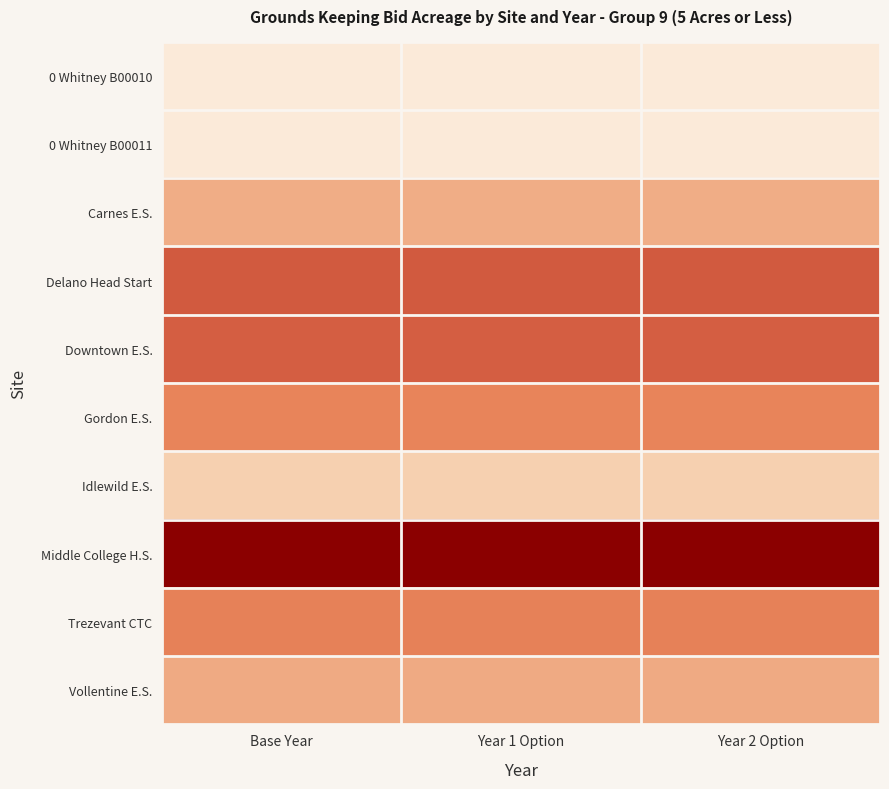

Reading left to right, extract all data points from this chart.

0 Whitney B00010: Base Year=0.2	Year 1 Option=0.2	Year 2 Option=0.2
0 Whitney B00011: Base Year=0.2	Year 1 Option=0.2	Year 2 Option=0.2
Carnes E.S.: Base Year=1.7	Year 1 Option=1.7	Year 2 Option=1.7
Delano Head Start: Base Year=3.2	Year 1 Option=3.2	Year 2 Option=3.2
Downtown E.S.: Base Year=3.1	Year 1 Option=3.1	Year 2 Option=3.1
Gordon E.S.: Base Year=2.5	Year 1 Option=2.5	Year 2 Option=2.5
Idlewild E.S.: Base Year=1.0	Year 1 Option=1.0	Year 2 Option=1.0
Middle College H.S.: Base Year=5.0	Year 1 Option=5.0	Year 2 Option=5.0
Trezevant CTC: Base Year=2.6	Year 1 Option=2.6	Year 2 Option=2.6
Vollentine E.S.: Base Year=1.8	Year 1 Option=1.8	Year 2 Option=1.8